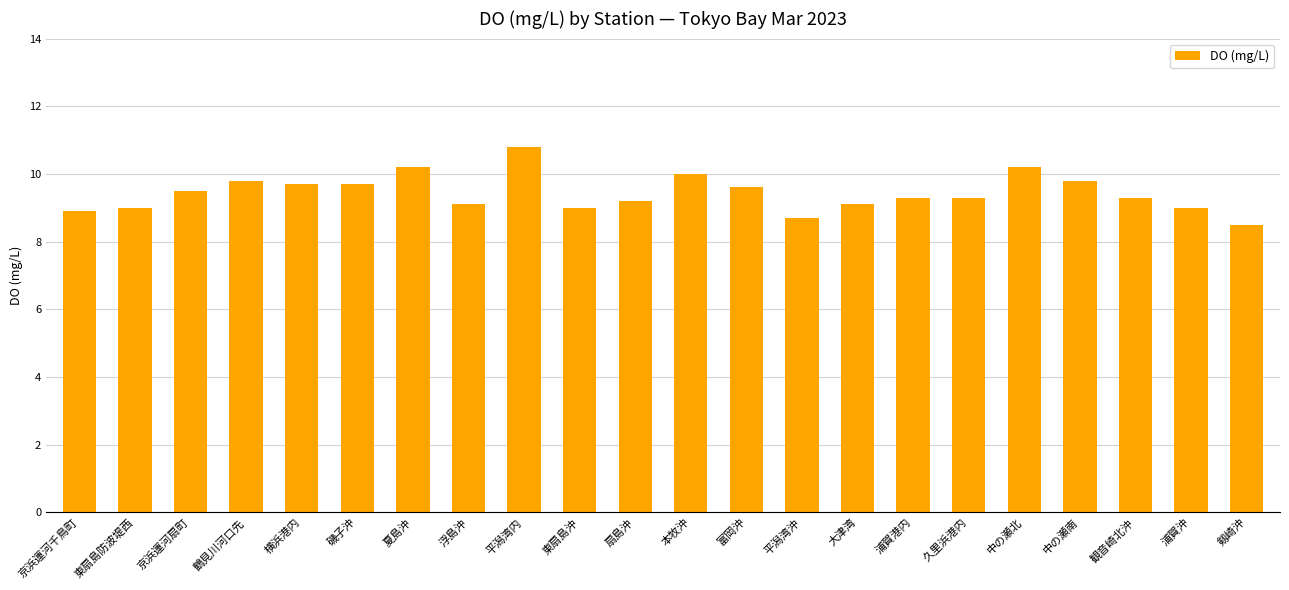

The chart shows a value of 12.4 at 平潟湾沖. True or false?

False